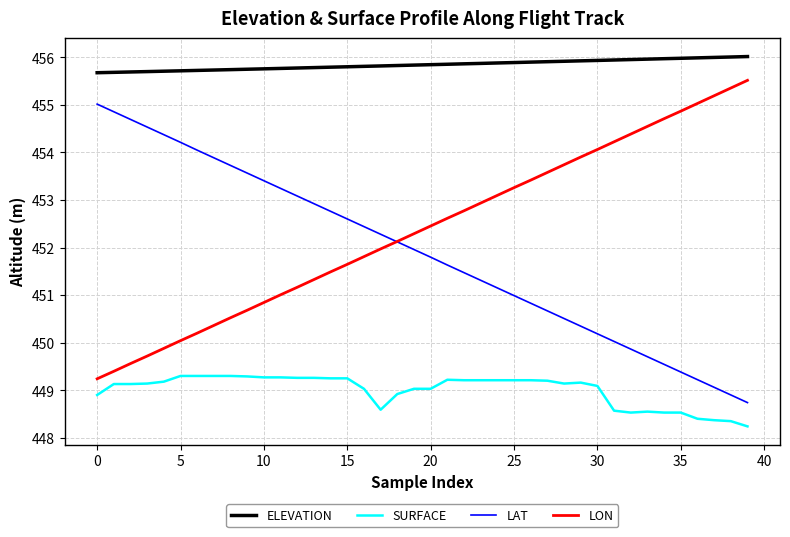

What is the highest value of the SURFACE series?

449.3